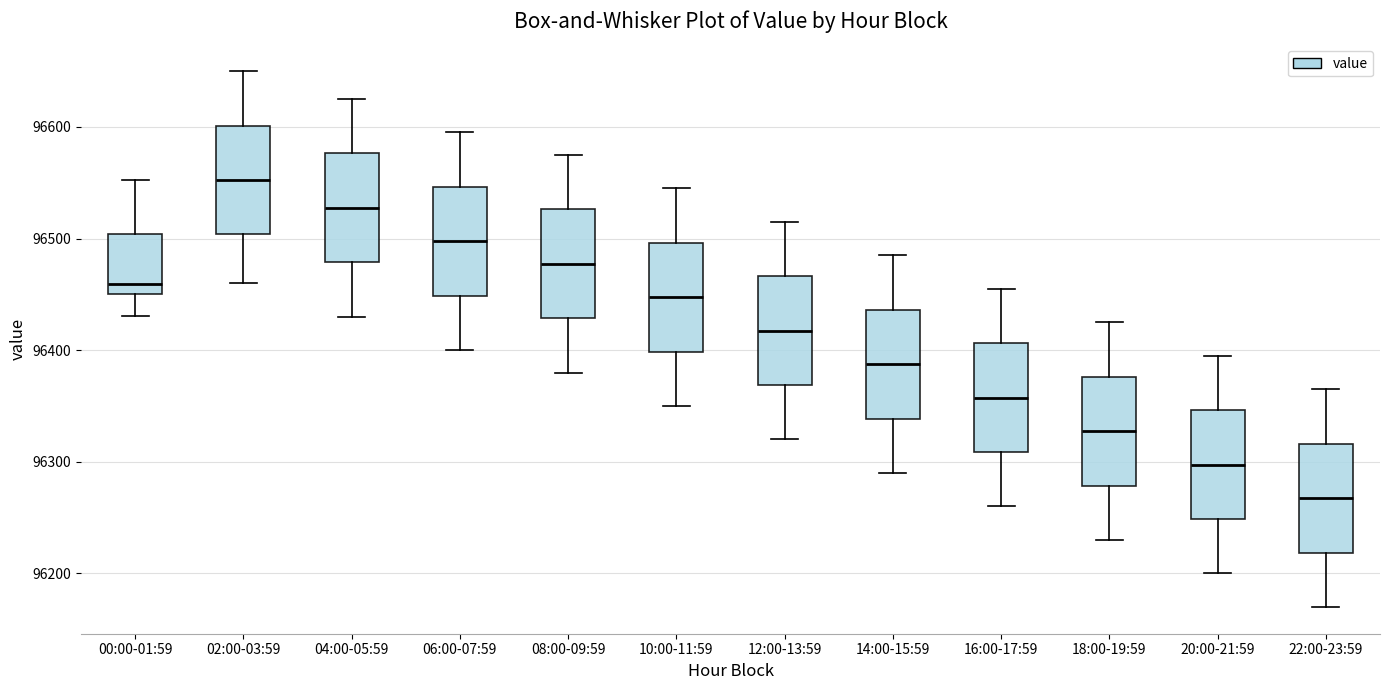

Where does the lower whisker of the box for 00:00-01:59 end on the y-axis? The values are not printed on the chart, so give them approximately, as read against the axis.

96430